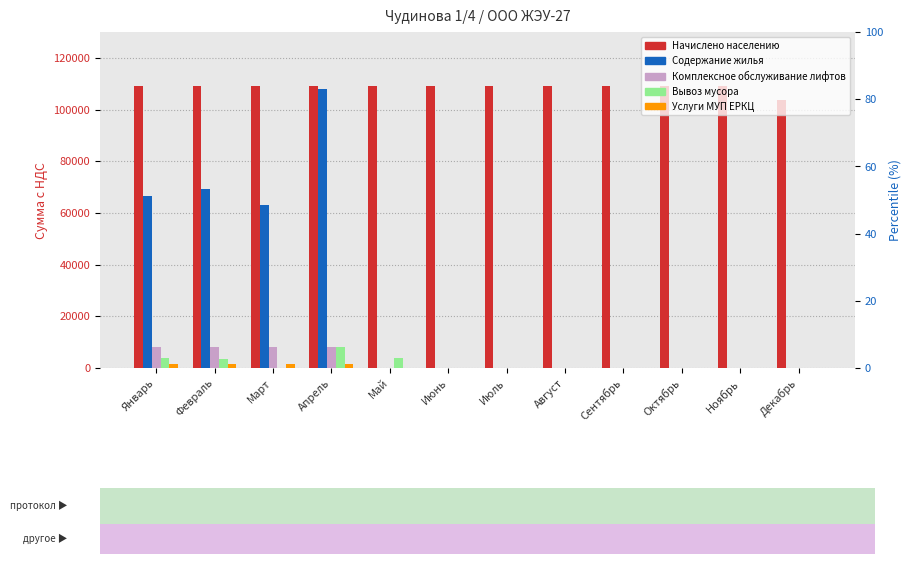

What is the difference between the highest and lowest values at Октябрь?

109024.4